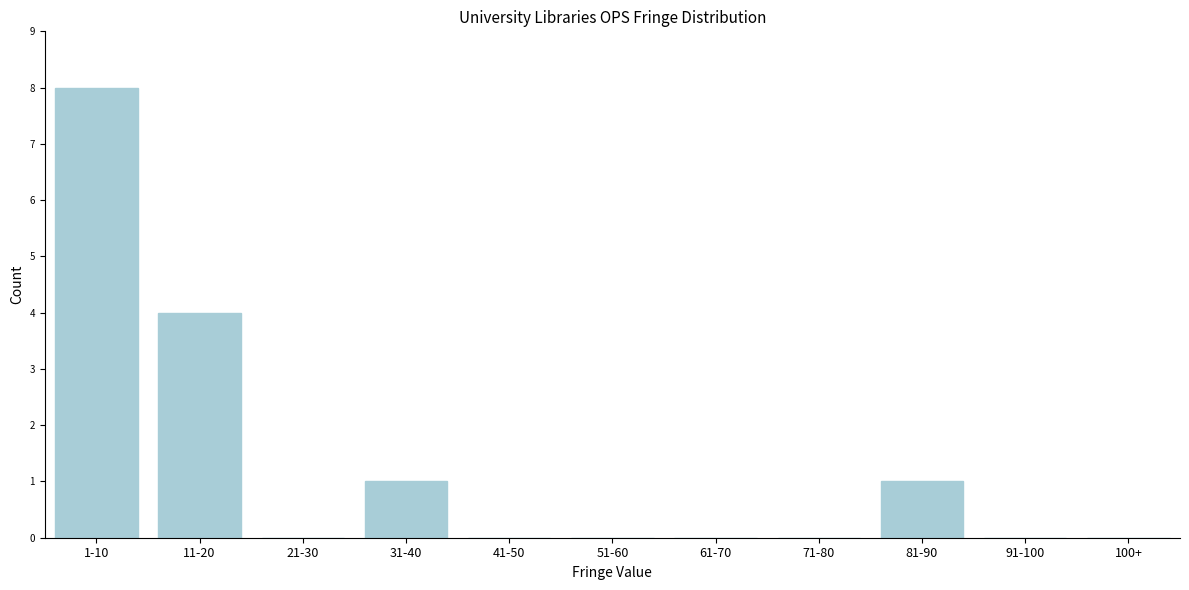

Reading left to right, transcribe all the data shown in this chart.

1-10=8	11-20=4	21-30=0	31-40=1	41-50=0	51-60=0	61-70=0	71-80=0	81-90=1	91-100=0	100+=0